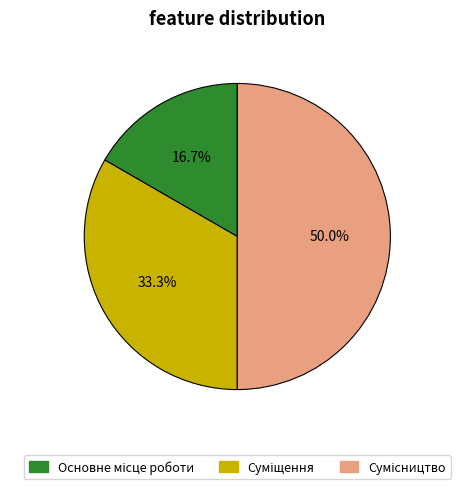

Count the number of slices in the pie.

3